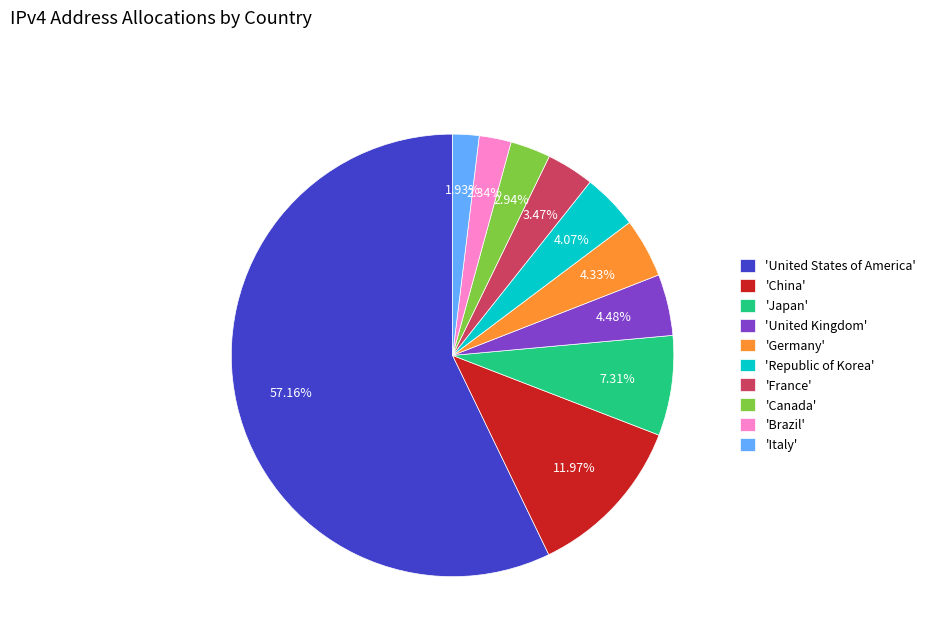

Between 'Republic of Korea' and 'United States of America', which is larger?

'United States of America'